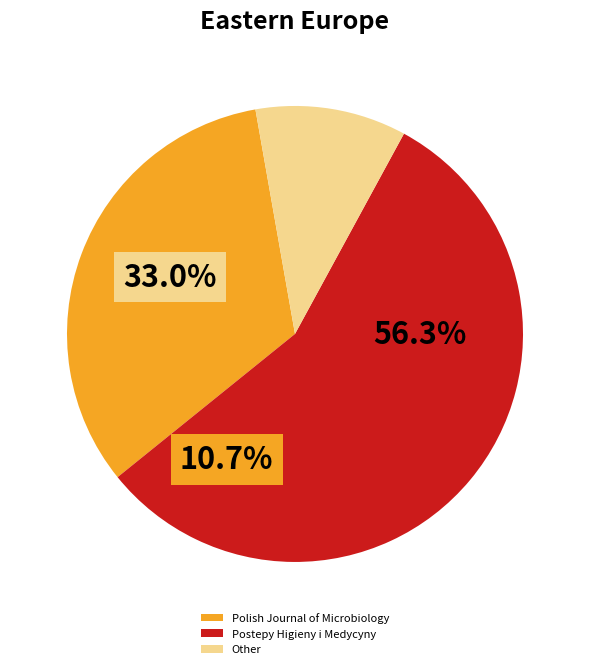

What percentage do Postepy Higieny i Medycyny and Polish Journal of Microbiology together represent?

89.3%